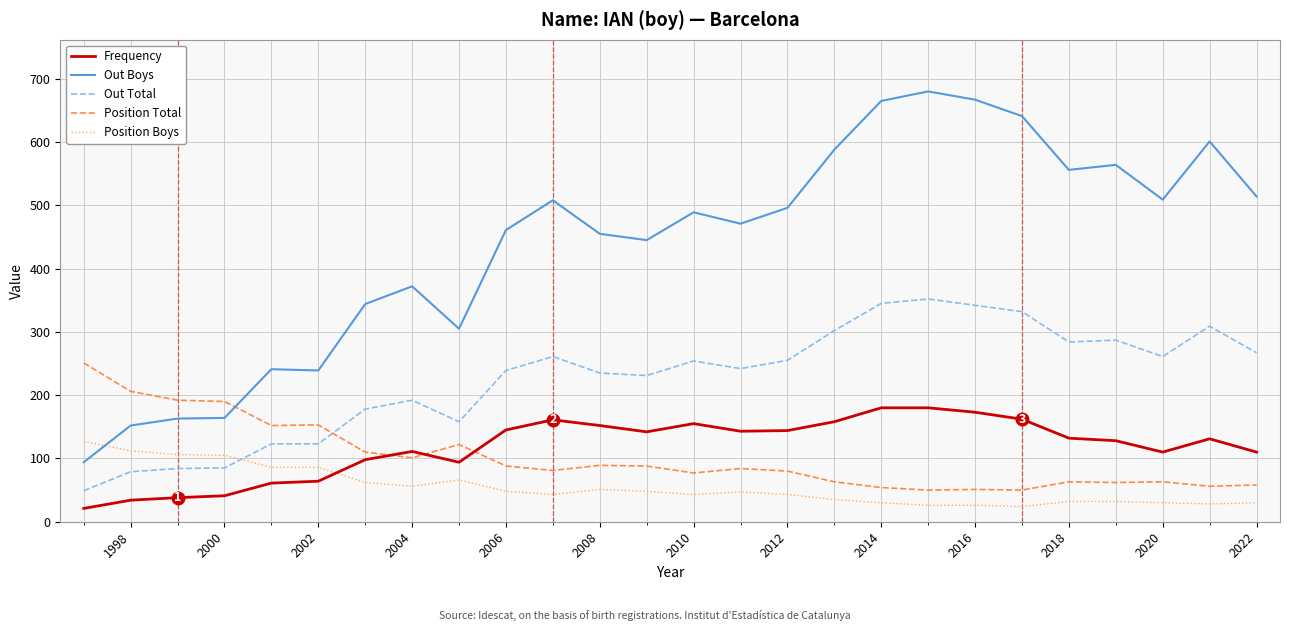

How many series are shown in this chart?

5